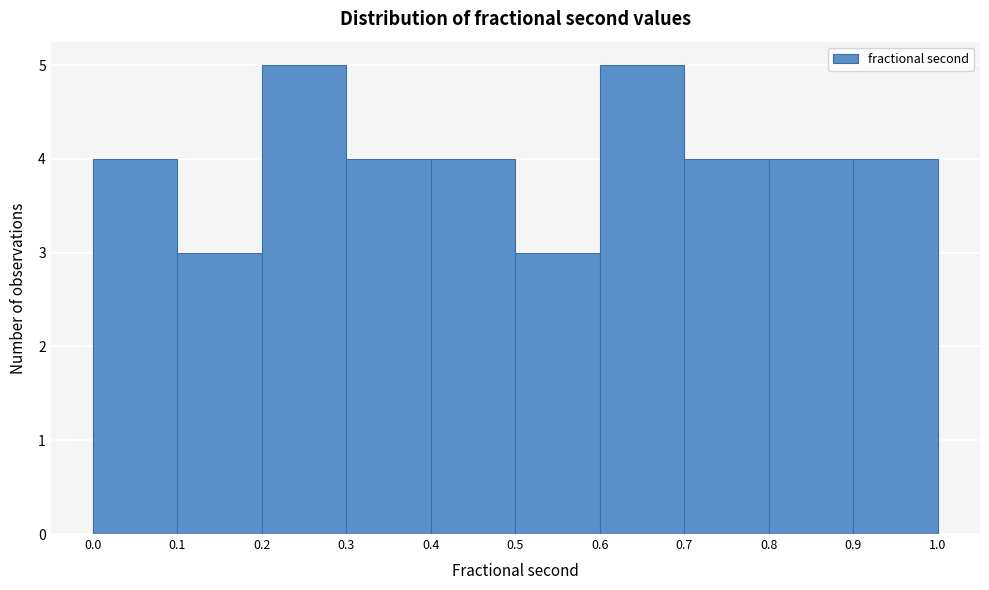

Reading left to right, transcribe this chart: for each bar, give the range it covers on the x-axis and its height. The values are not printed on the chart, so give them approximately, as read against the axis.

0.0 to 0.1: 4
0.1 to 0.2: 3
0.2 to 0.3: 5
0.3 to 0.4: 4
0.4 to 0.5: 4
0.5 to 0.6: 3
0.6 to 0.7: 5
0.7 to 0.8: 4
0.8 to 0.9: 4
0.9 to 1.0: 4